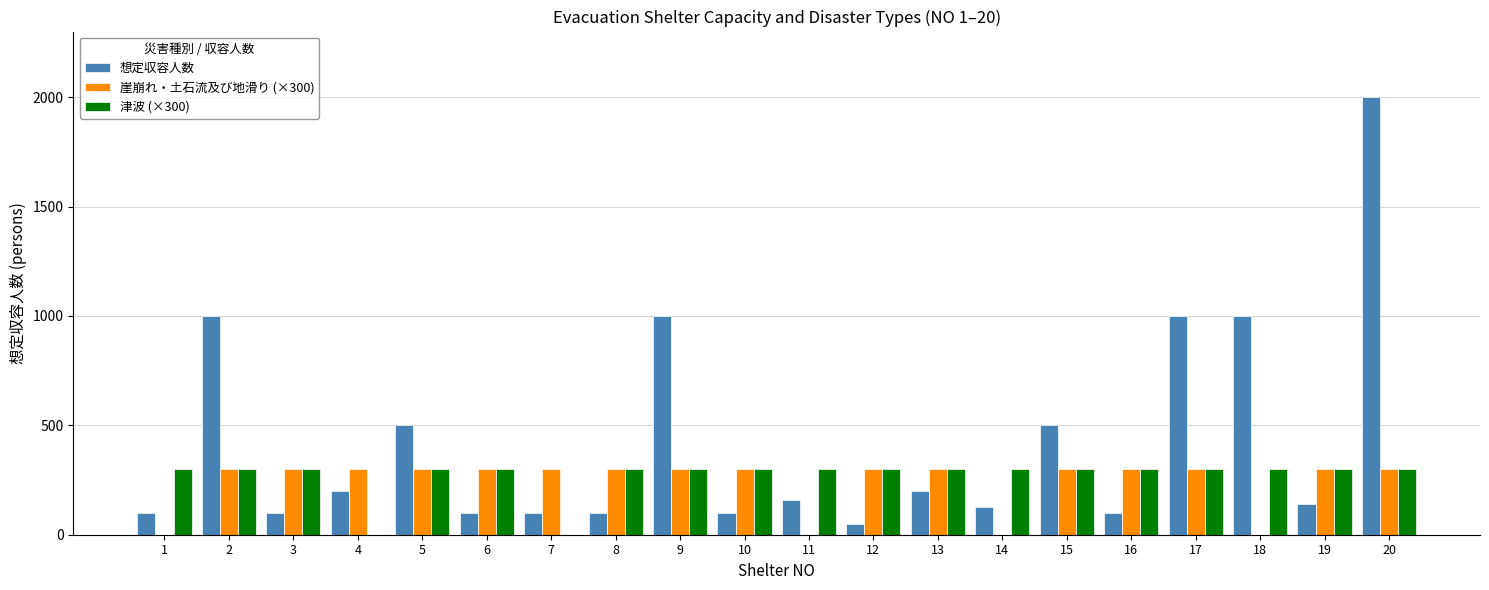

Is the value of 津波 (×300) at 19 greater than the value of 想定収容人数 at 14?

Yes